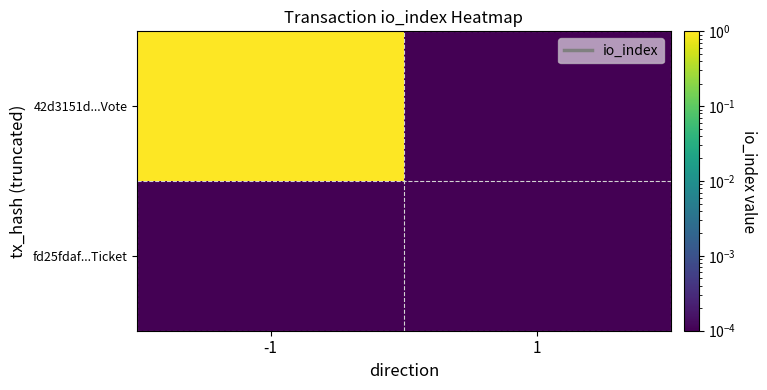

What is the spread (max minus min) of values at -1?

1.0